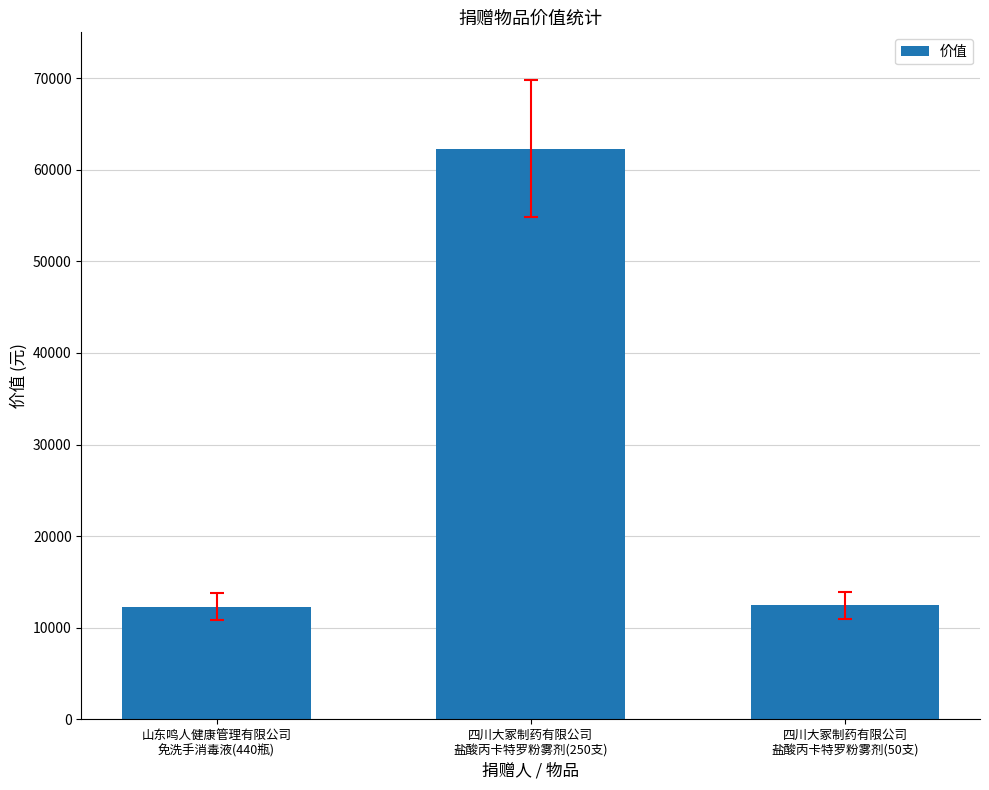

Are the bars grouped side by side (vs. stacked)?

No